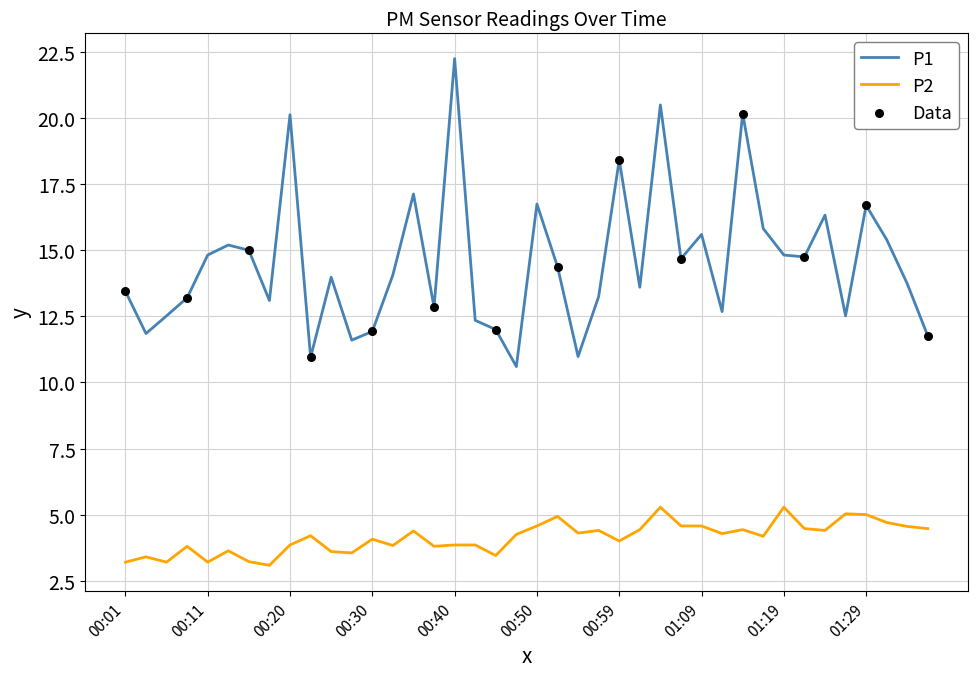

Which series has the widest spread of values?

P1